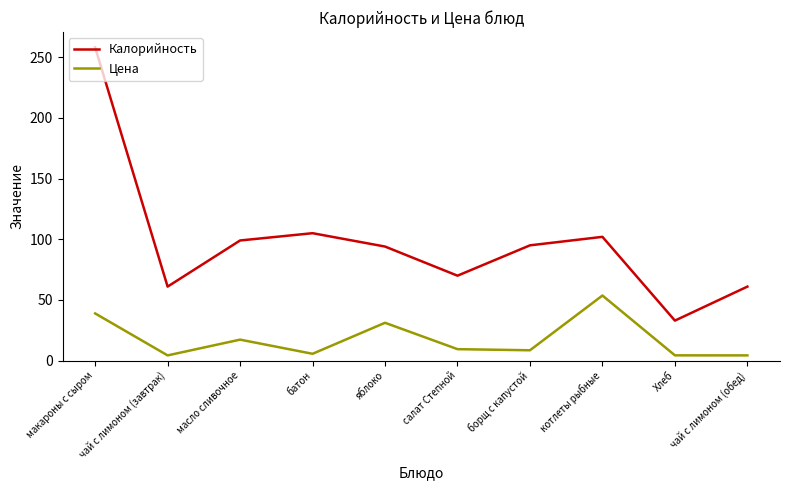

Where is the first local maximum for Цена?

масло сливочное